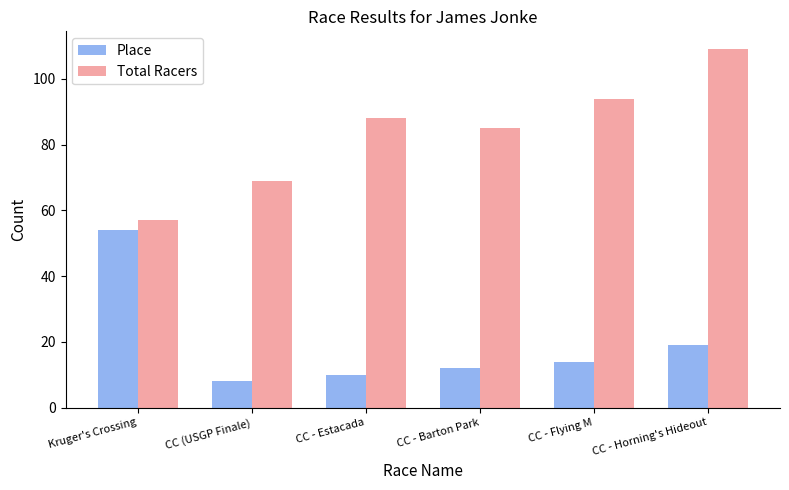

What is the total value across all series at CC (USGP Finale)?

77